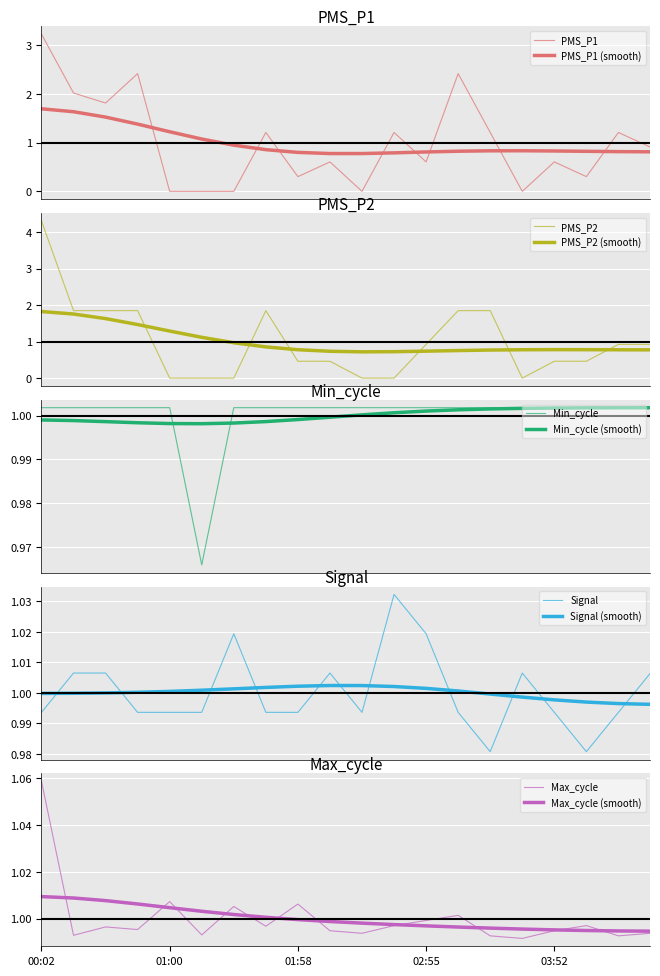

At which category does the chart reach its peak across all series?

00:02